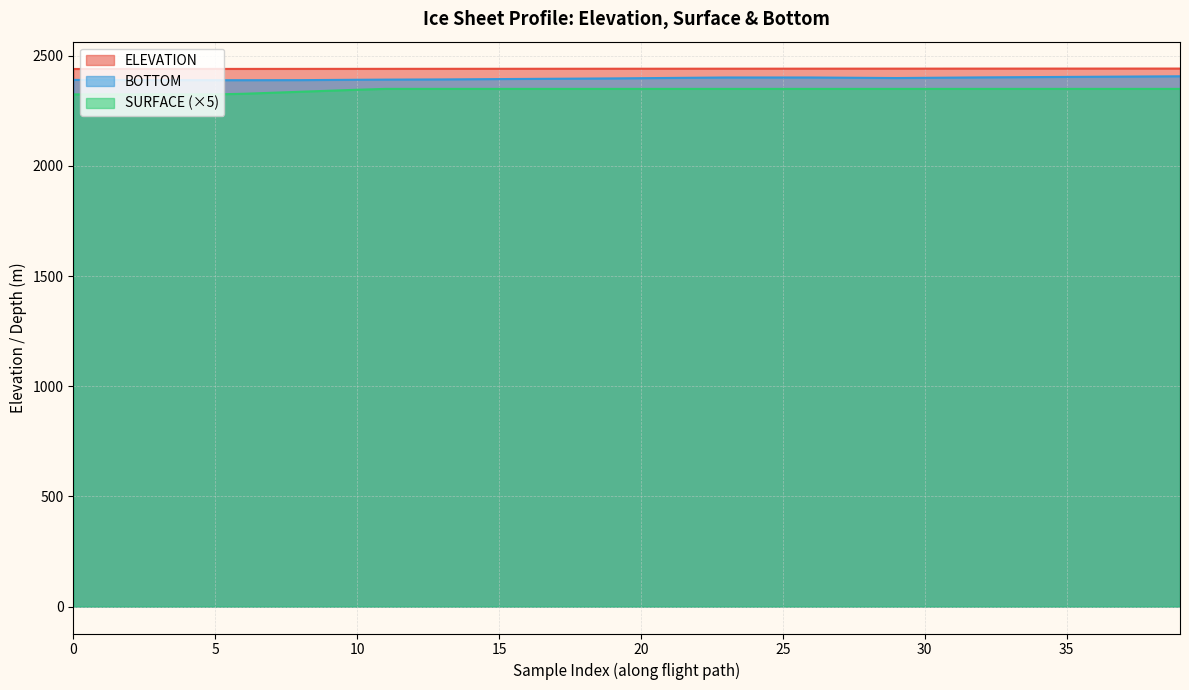

What is the spread (max minus min) of values at 5?

115.5